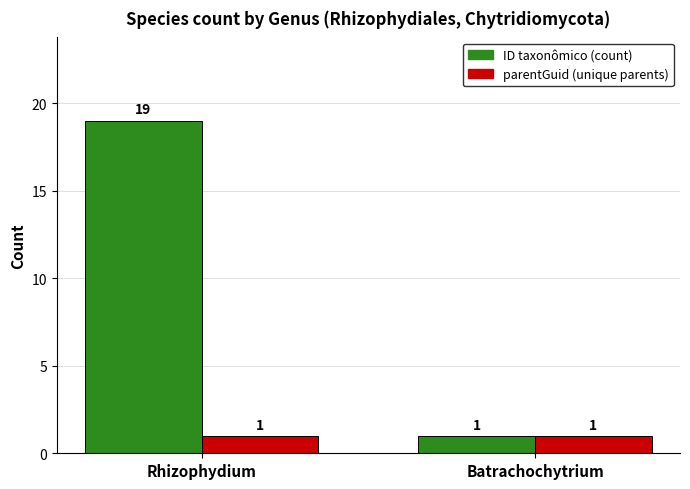

What is the maximum value shown in the chart?

19